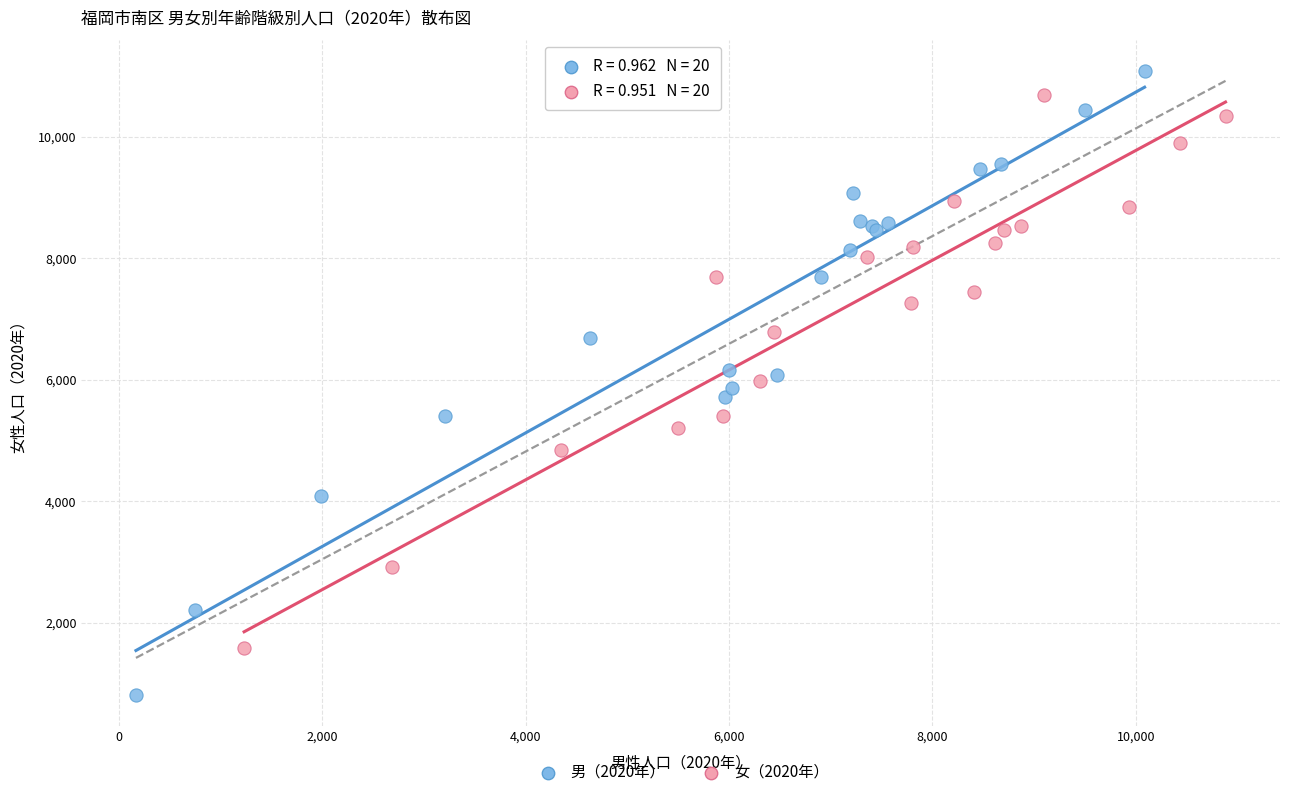

Which series has the widest spread of Y values?

男（2020年）